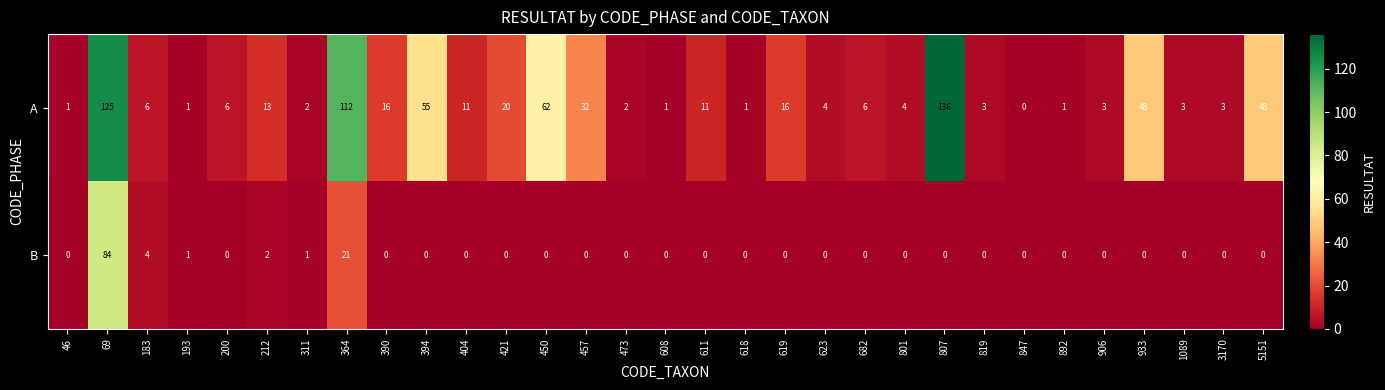

Rank the series by their average value, from lowest to highest.

B, A